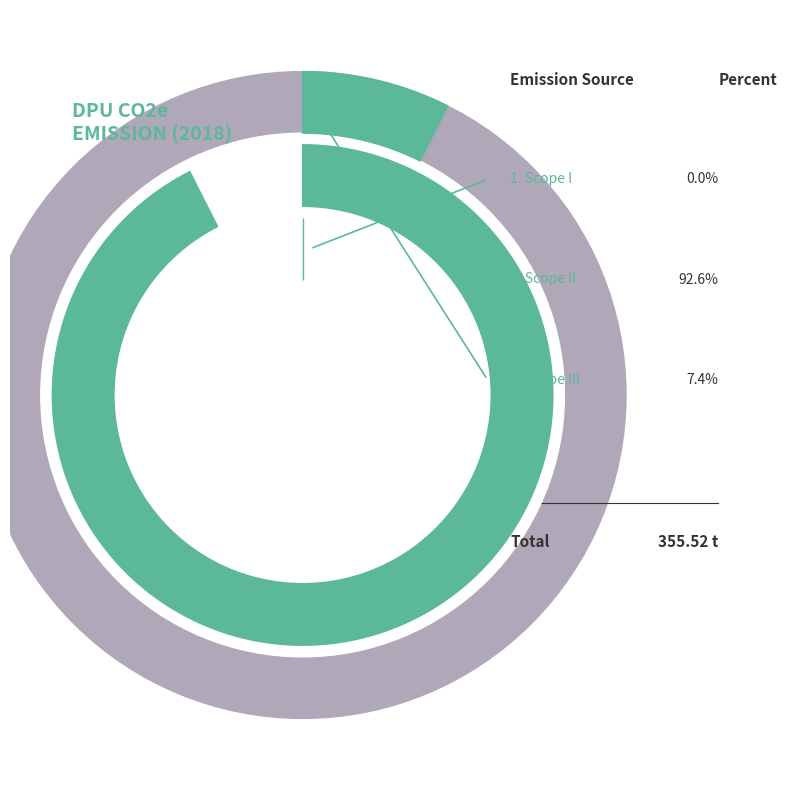

What is the total percentage of Scope II and Scope III?

100.0%